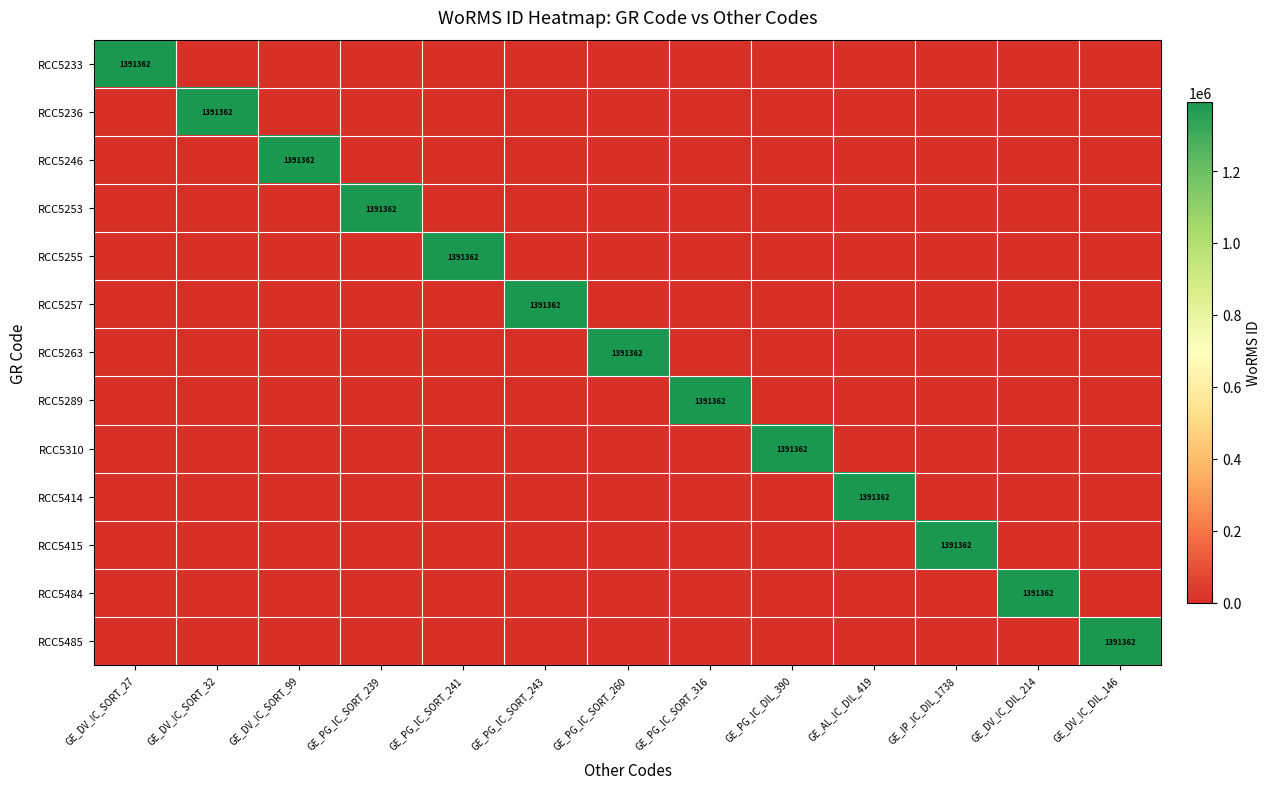

How many series are shown in this chart?

13